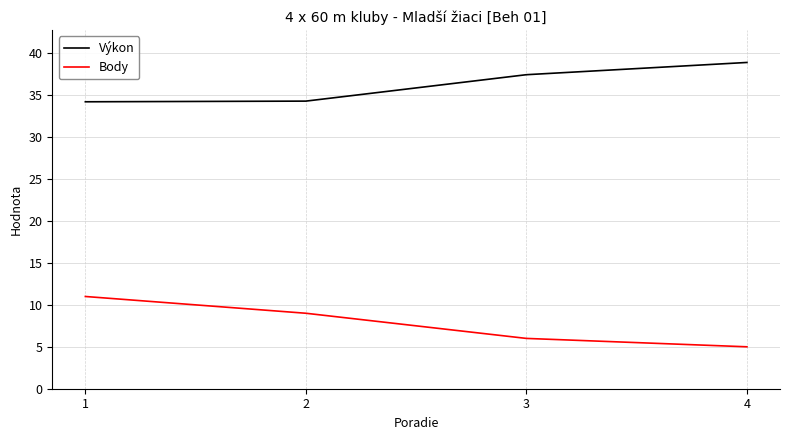

Does the chart have visible grid lines?

Yes